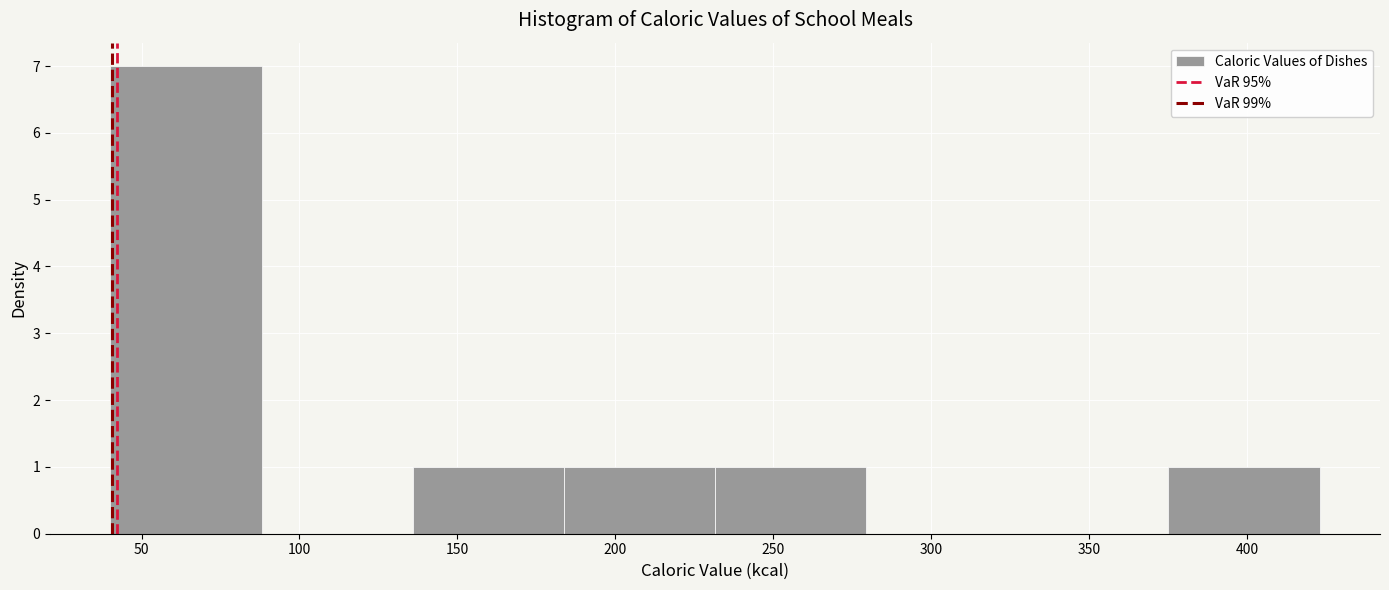

Reading left to right, transcribe this chart: for each bar, give the range it covers on the x-axis and its height. Neither the bar edges nor the heights are printed on the chart, so give them approximately, as read against the axes.

40 to 90: 7
90 to 135: 0
135 to 185: 1
185 to 230: 1
230 to 280: 1
280 to 325: 0
325 to 375: 0
375 to 425: 1